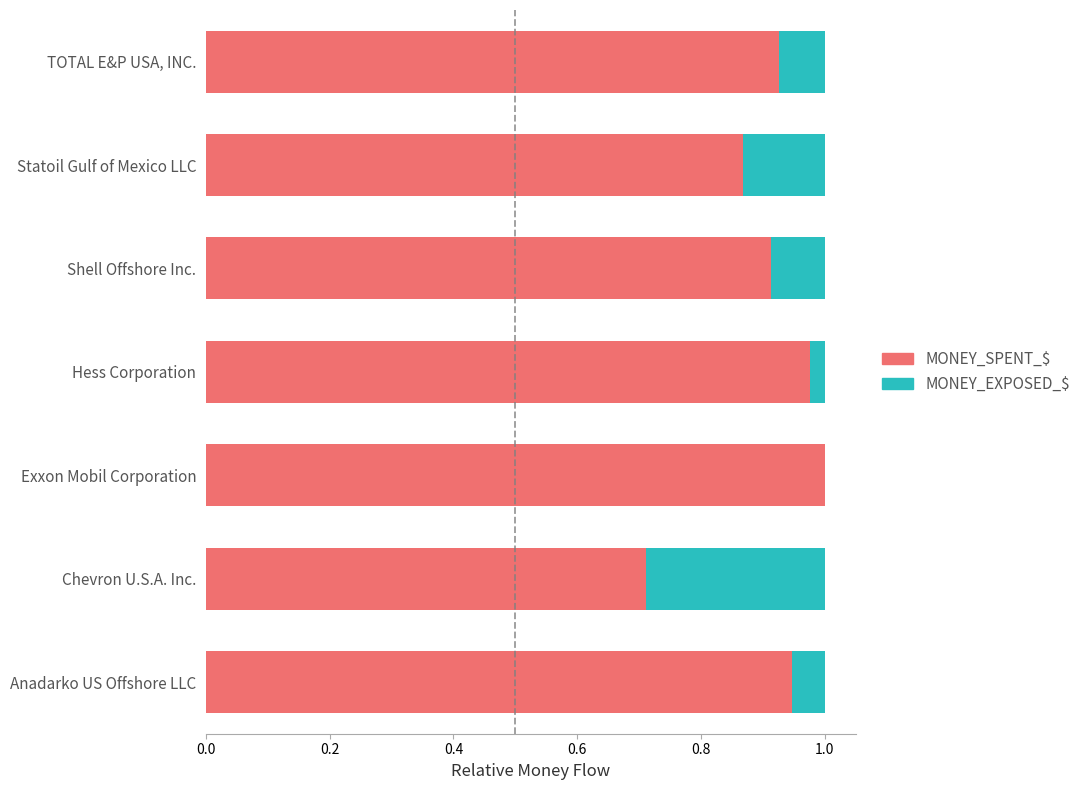

True or false: MONEY_SPENT_$ has a value of 1.0 at Exxon Mobil Corporation.

True